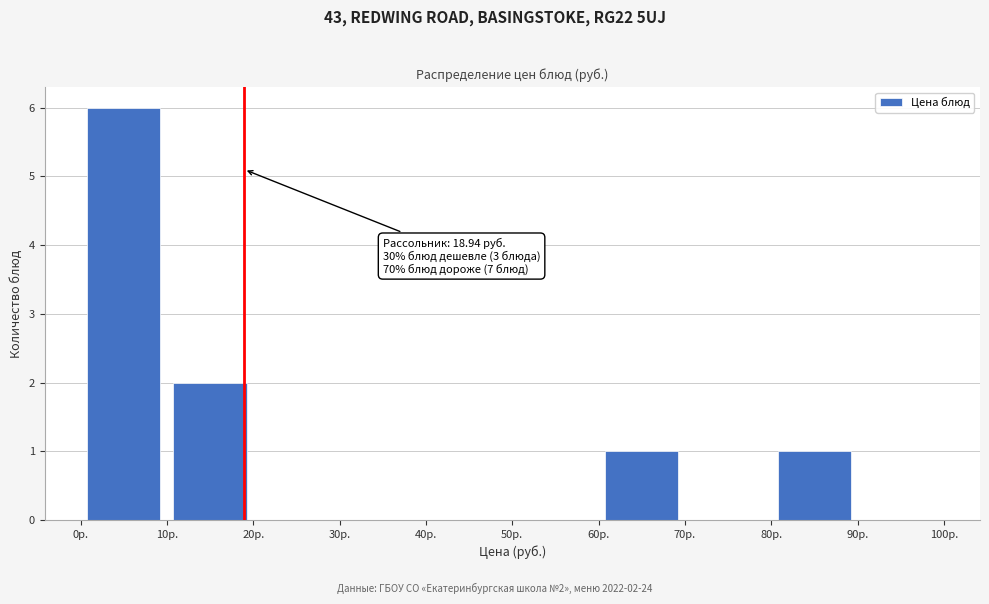

Over which range of the x-axis is the bar tallest?

0 to 10